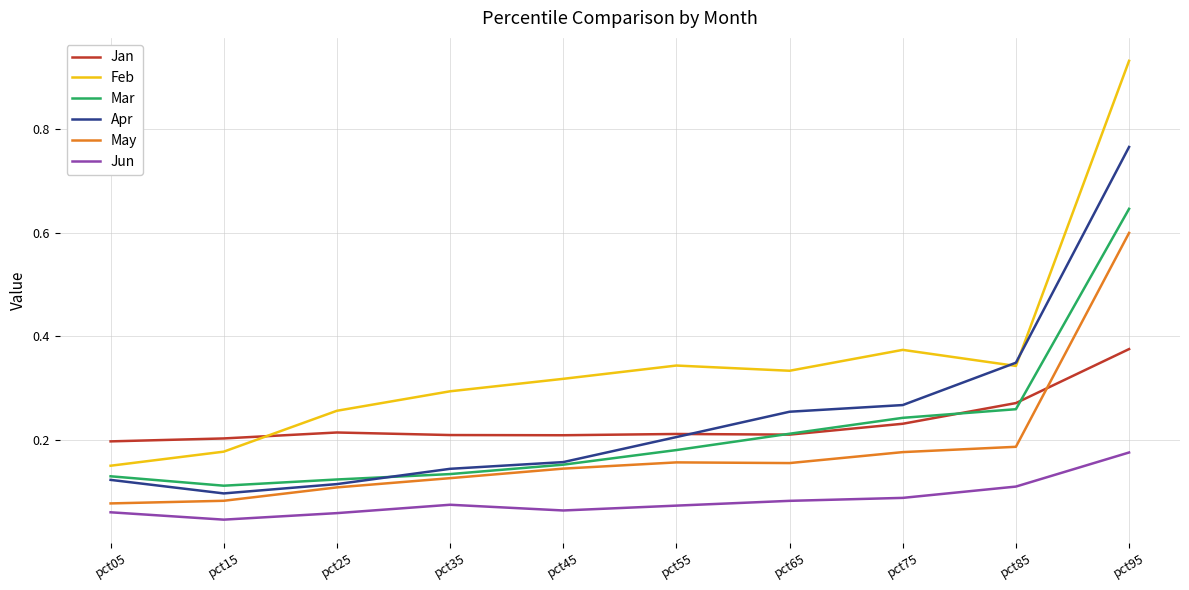

At which category is the sum across all series the highest?

pct95